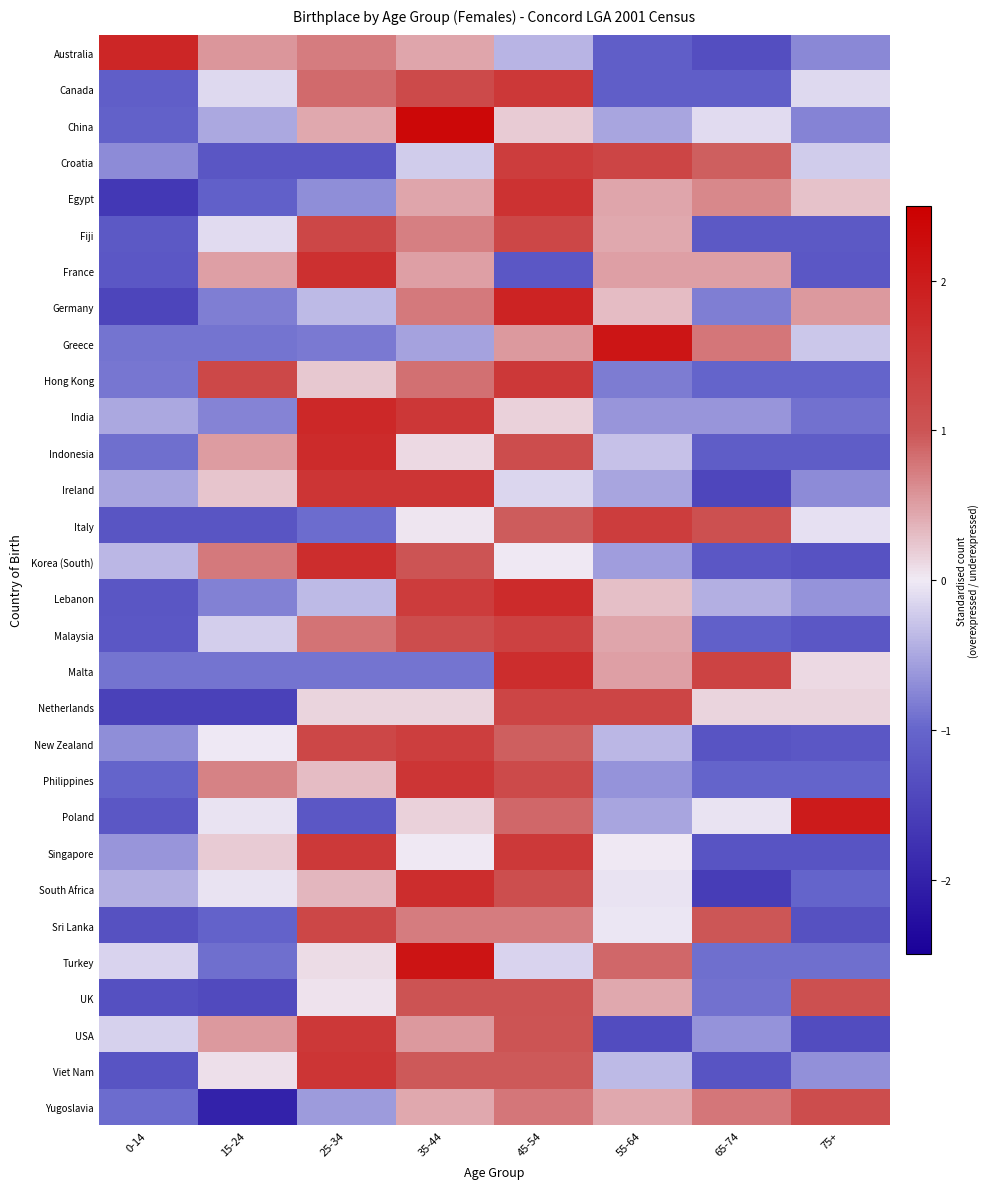

At which category does the chart reach its peak across all series?

35-44